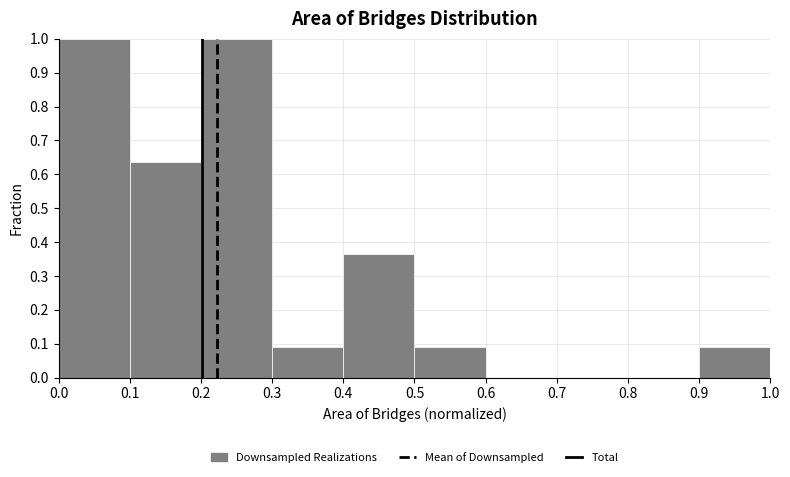

Reading left to right, list every bar in this chart as the range it spans on the x-axis followed by its height. The values are not printed on the chart, so give them approximately, as read against the axis.

0.0 to 0.1: 1.00
0.1 to 0.2: 0.64
0.2 to 0.3: 1.00
0.3 to 0.4: 0.09
0.4 to 0.5: 0.36
0.5 to 0.6: 0.09
0.6 to 0.7: 0
0.7 to 0.8: 0
0.8 to 0.9: 0
0.9 to 1.0: 0.09